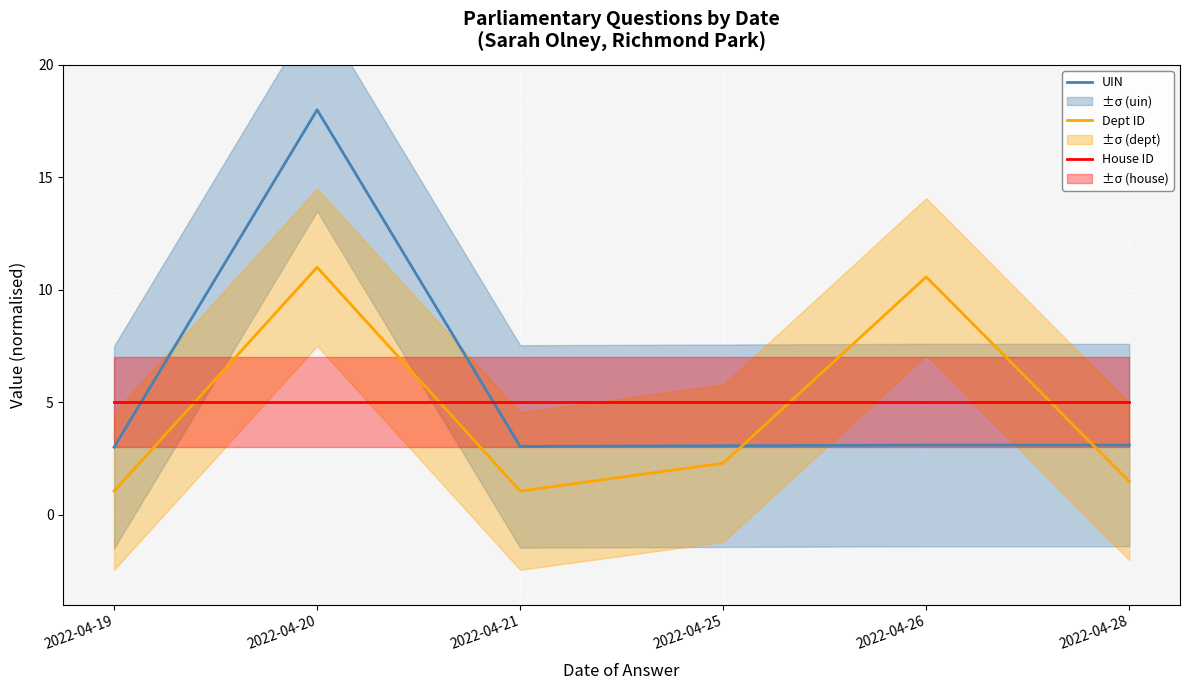

What is the total value across all series at 2022-04-28?

9.6